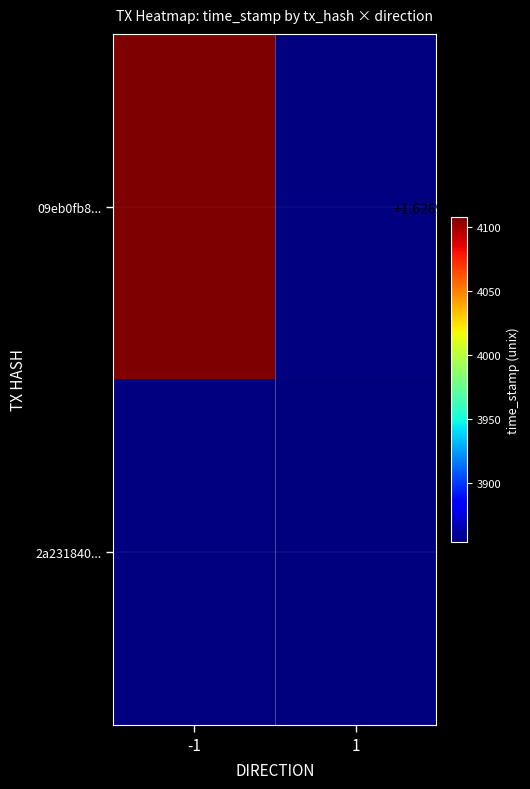

How many data points in 09eb0fb86684369ef9f61881b90a7bfdcad4add are less than 1626934108?

1